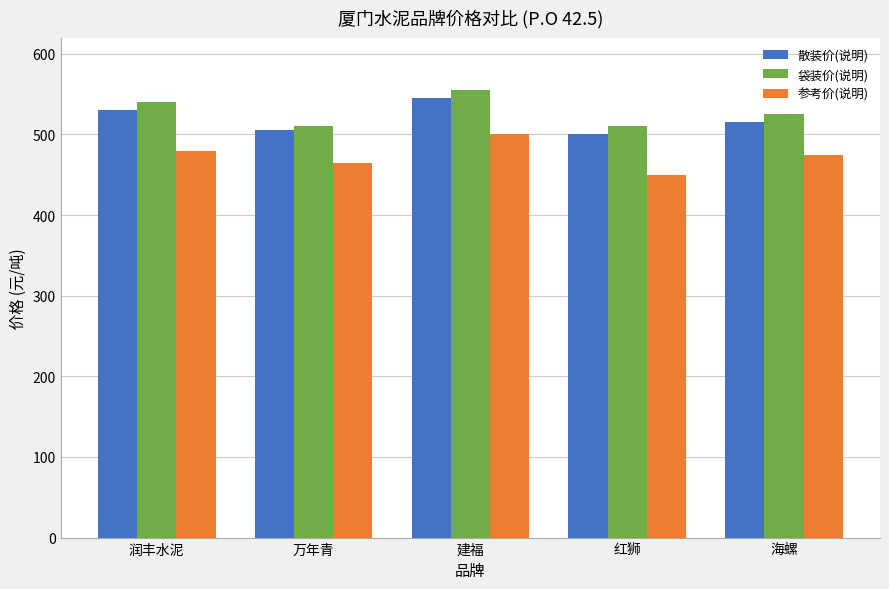

What is the label of the 2nd bar from the left?

万年青